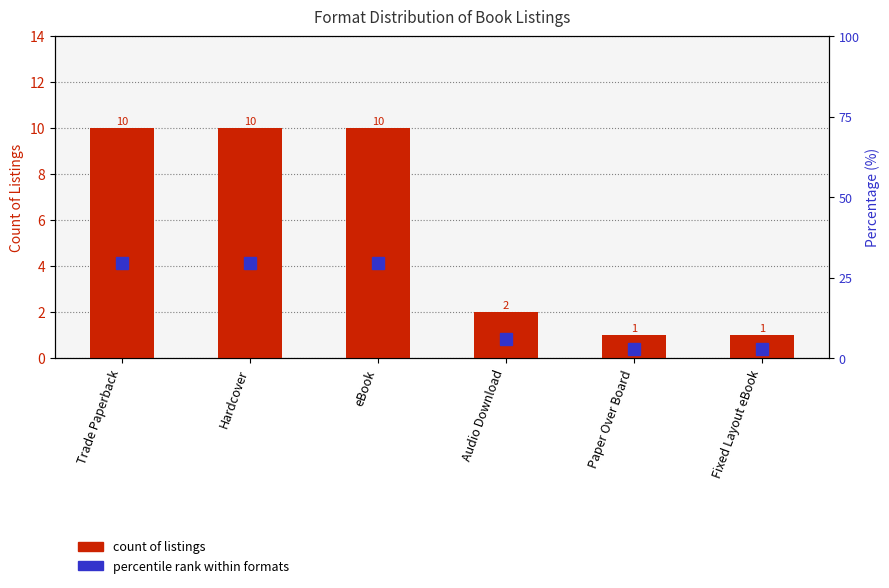

What is the difference between the maximum and minimum values in the percentile rank within formats series?

26.5